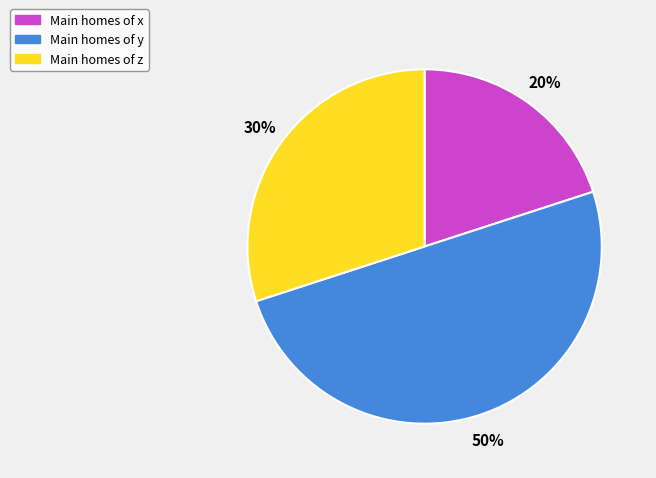

To the nearest percent, what is the average slice percentage?

33%